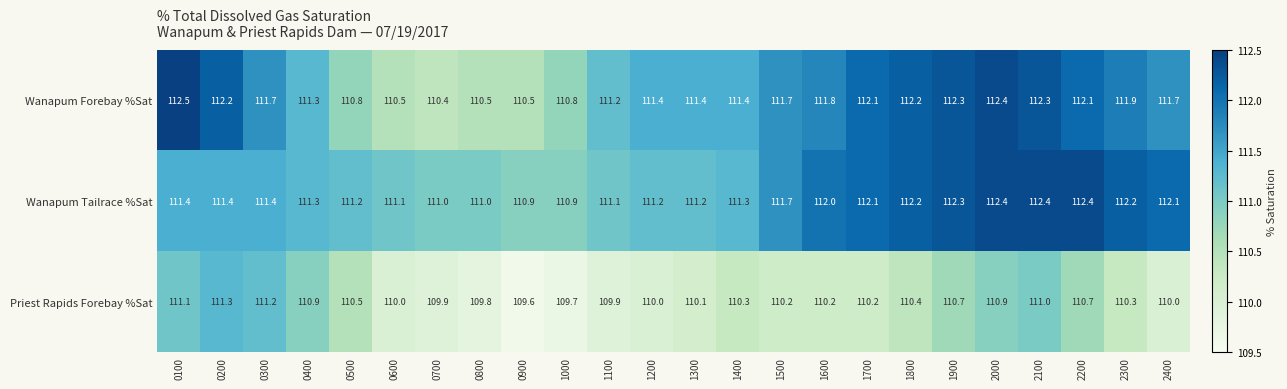

What is the sum of all Wanapum Tailrace %Sat values?

2678.2